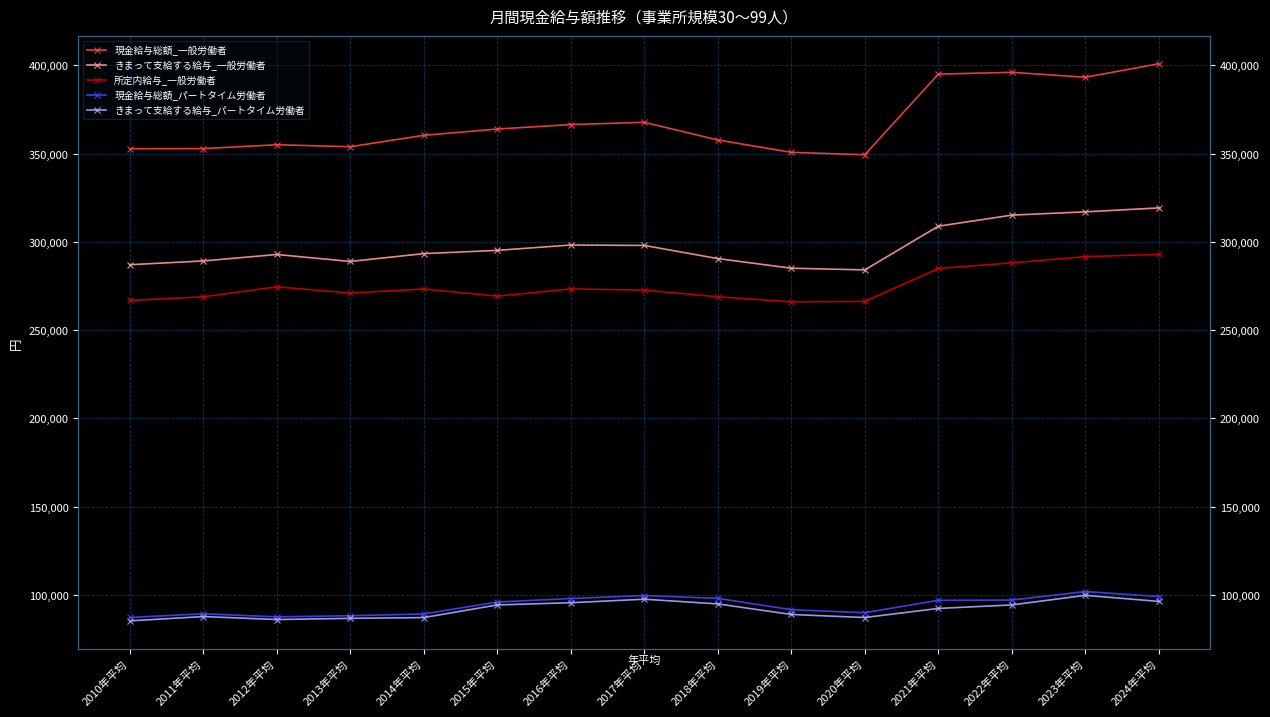

List the labels in order of きまって支給する給与_一般労働者 value, smallest first.

2020年平均, 2019年平均, 2010年平均, 2013年平均, 2011年平均, 2018年平均, 2012年平均, 2014年平均, 2015年平均, 2017年平均, 2016年平均, 2021年平均, 2022年平均, 2023年平均, 2024年平均